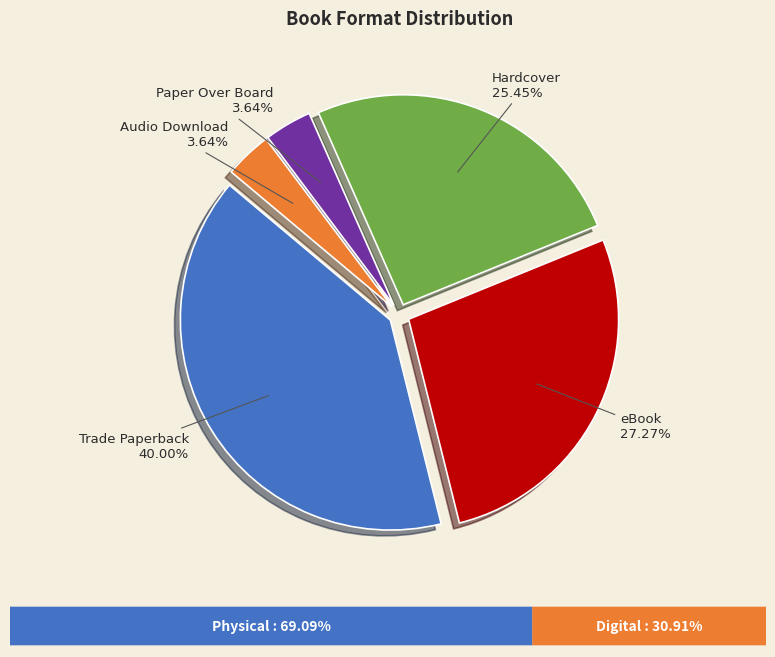

Does any single category account for the majority?

No